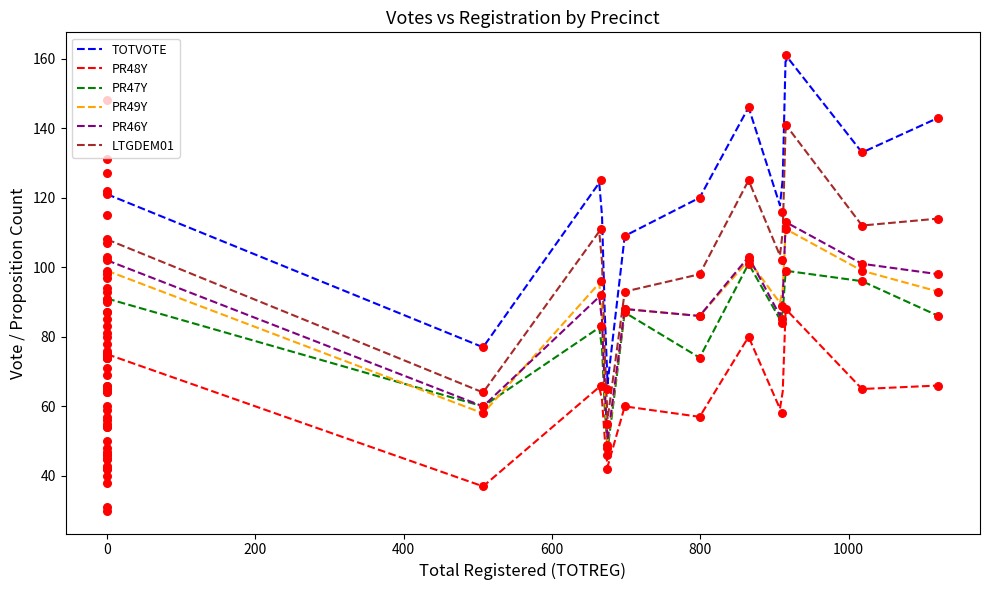

Which series contains the lowest Y value?

PR48Y